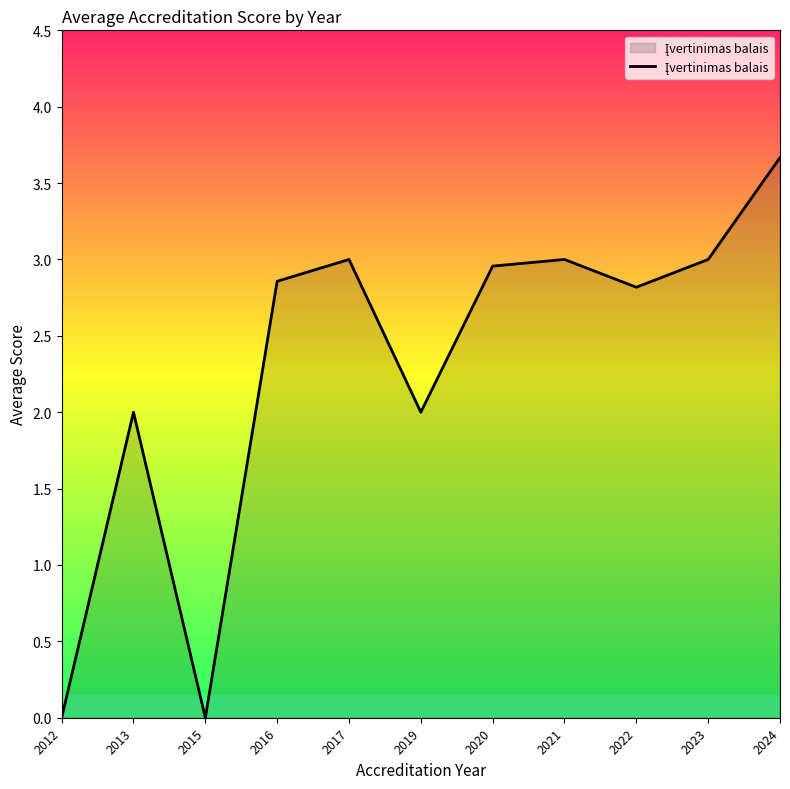

What is the greatest value displayed?

3.7